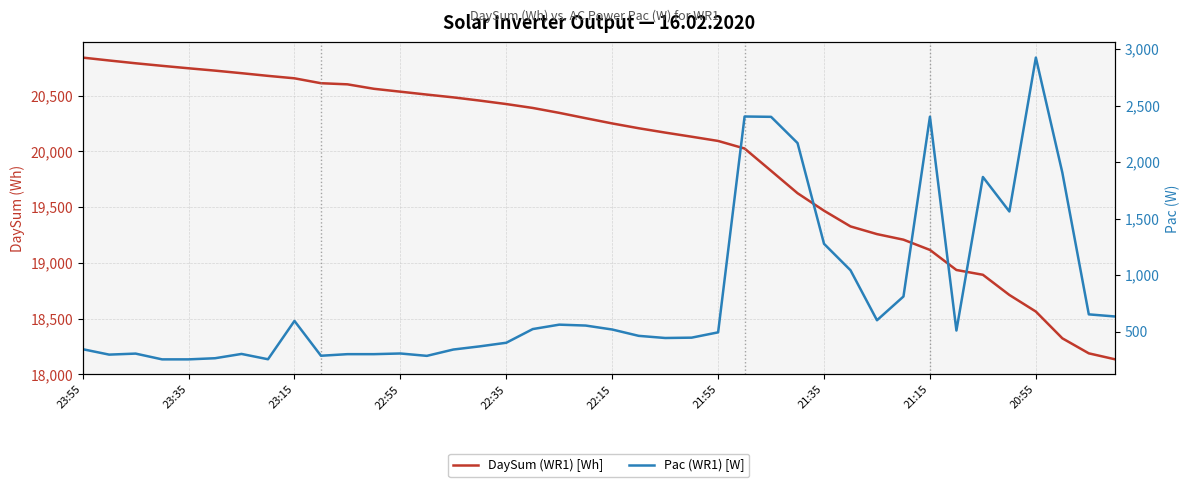

What is the minimum value shown in the chart?

256